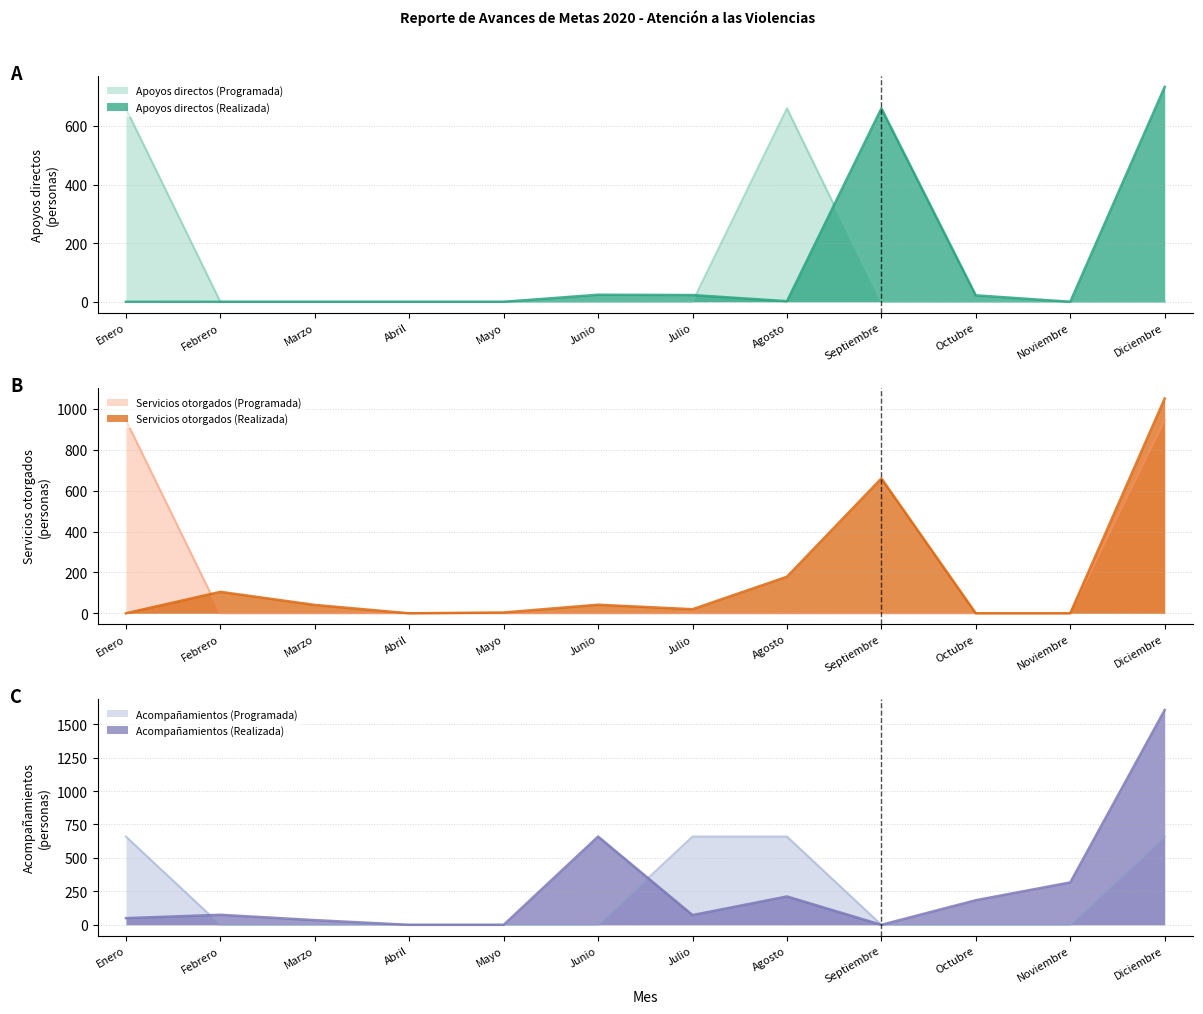

What is the sum of all Servicios otorgados (Programada) values?

1892